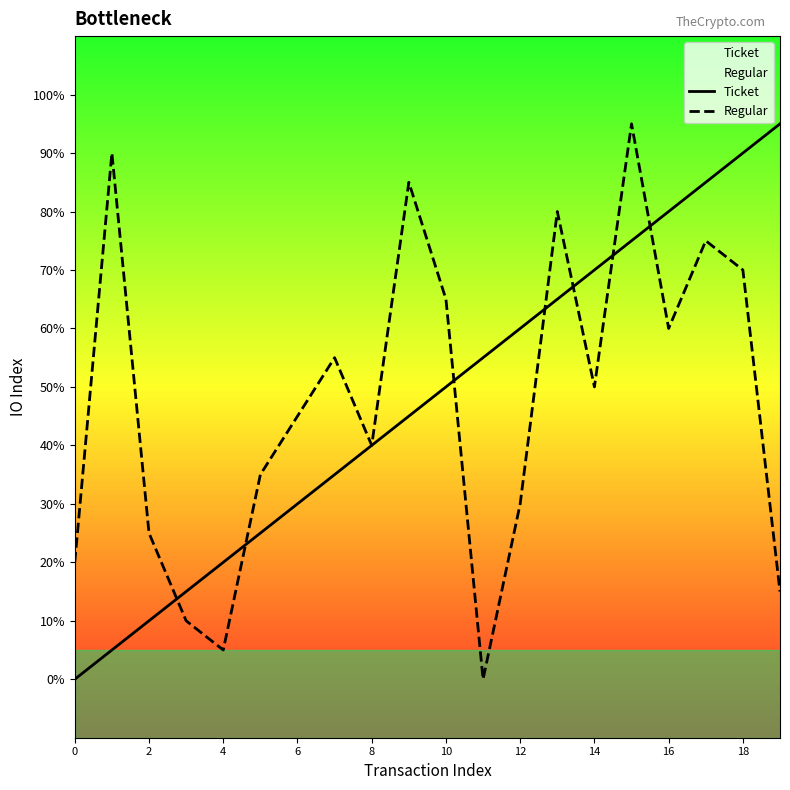

Which series has the largest total across all categories?

Ticket